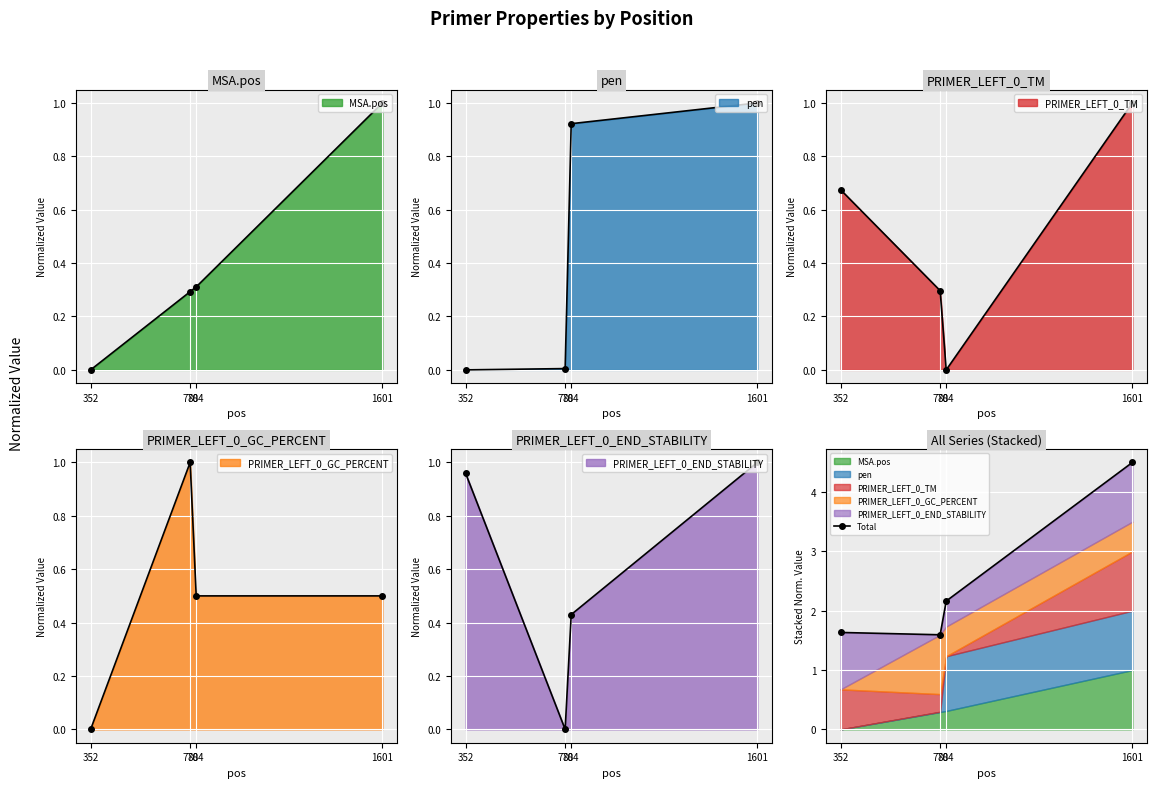

True or false: the data shows 1.6 at 778.

True